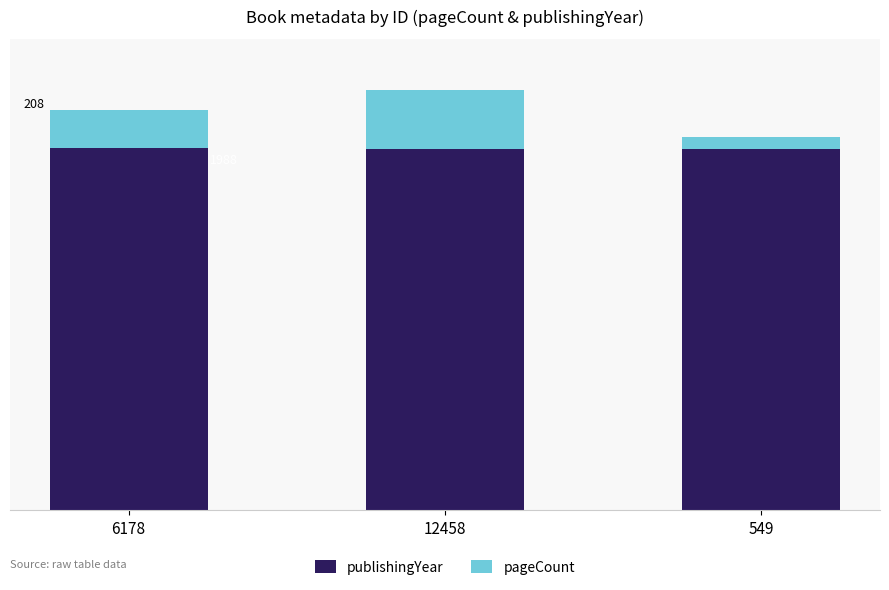

Between 12458 and 549, which series saw the biggest shift?

pageCount